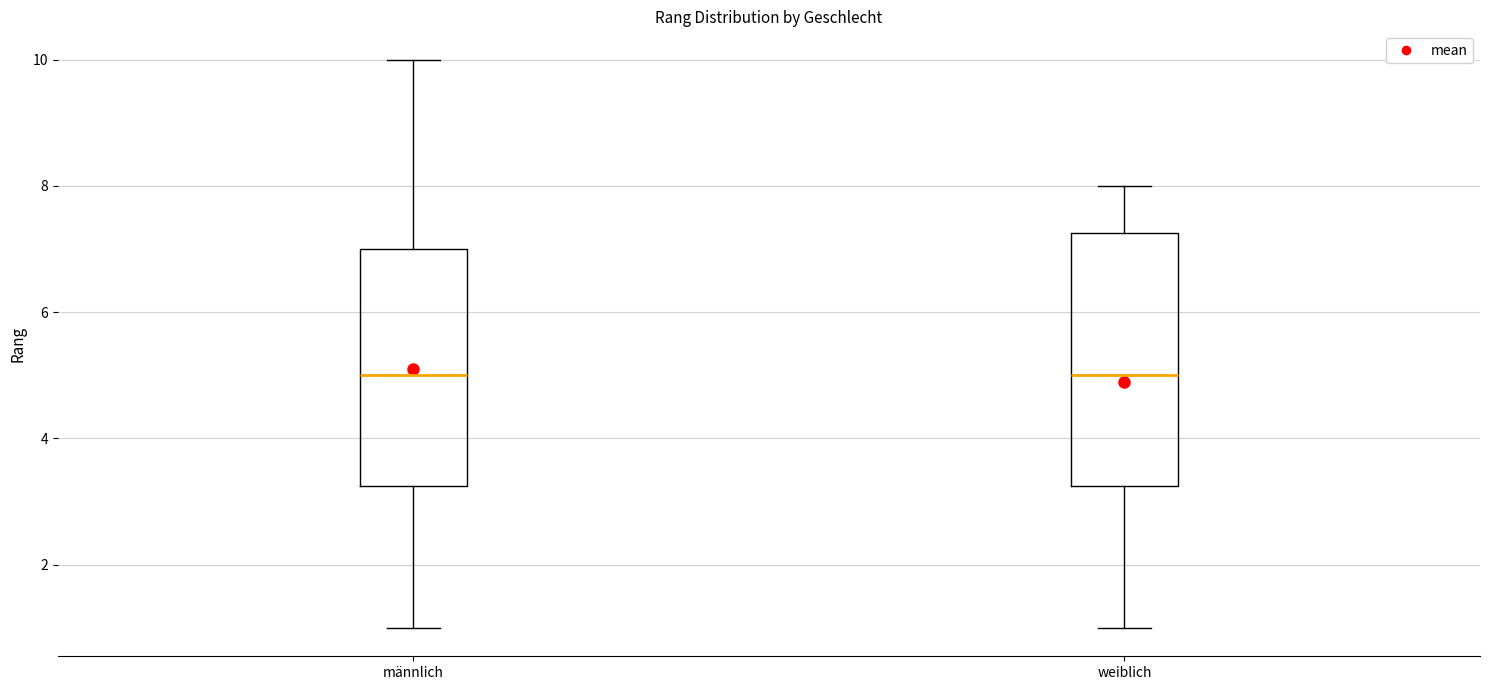

Where is the lower edge of the box for männlich on the y-axis? The values are not printed on the chart, so give them approximately, as read against the axis.

3.2